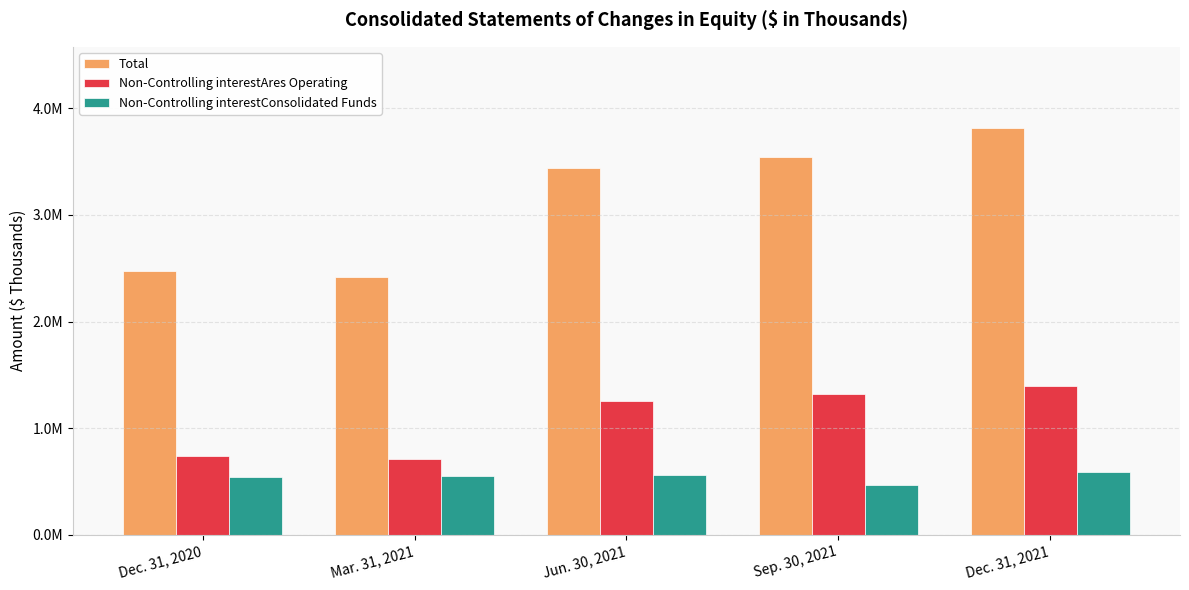

Which series has the widest spread of values?

Total